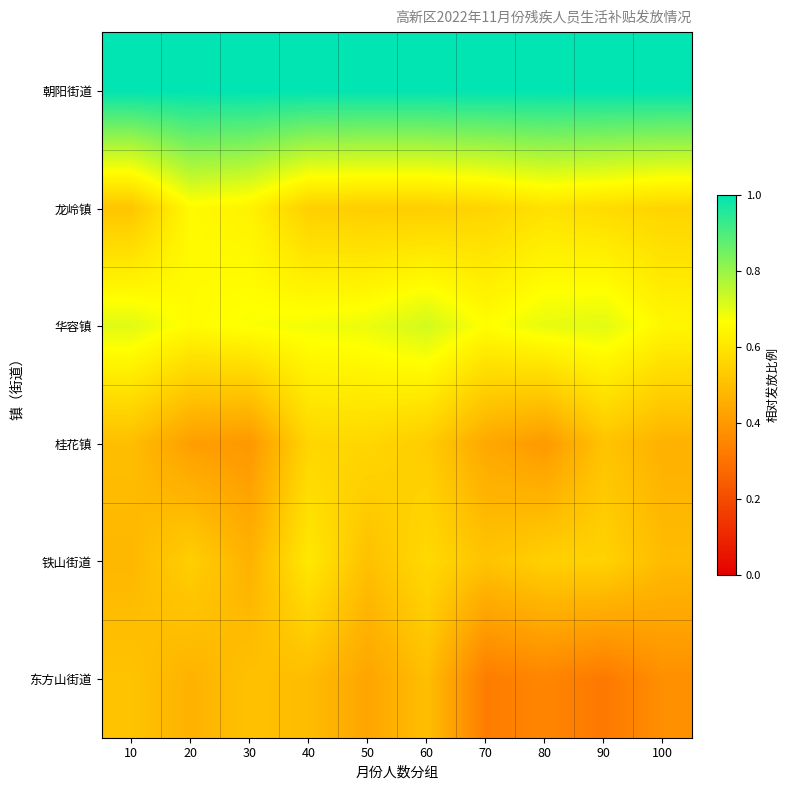

Which label corresponds to the smallest value in the chart?

90